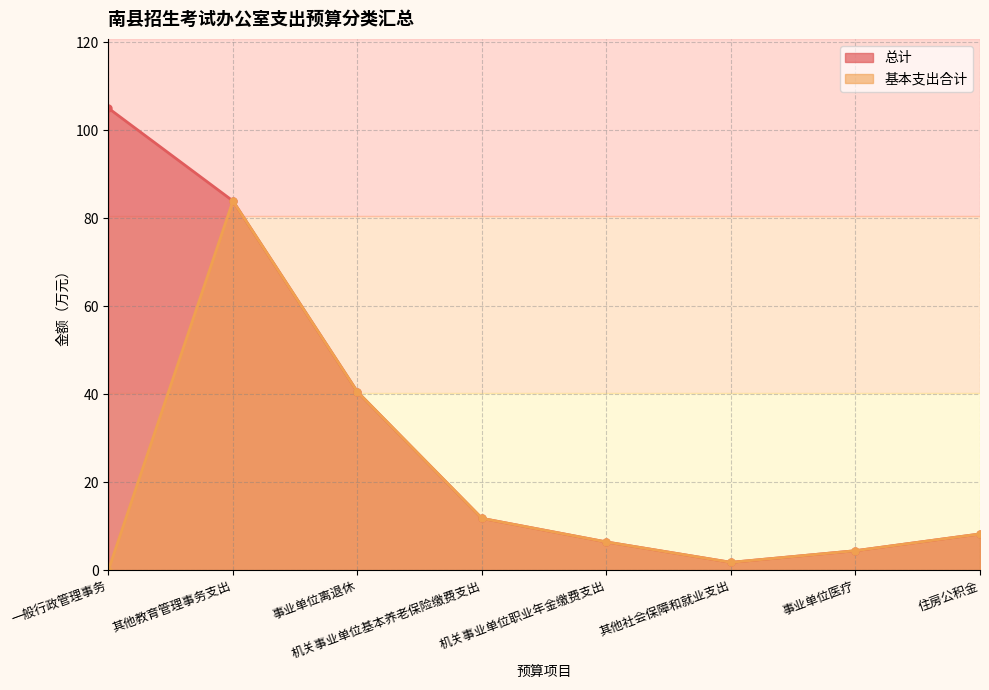

Which has a higher value, 机关事业单位职业年金缴费支出 or 其他社会保障和就业支出?

机关事业单位职业年金缴费支出